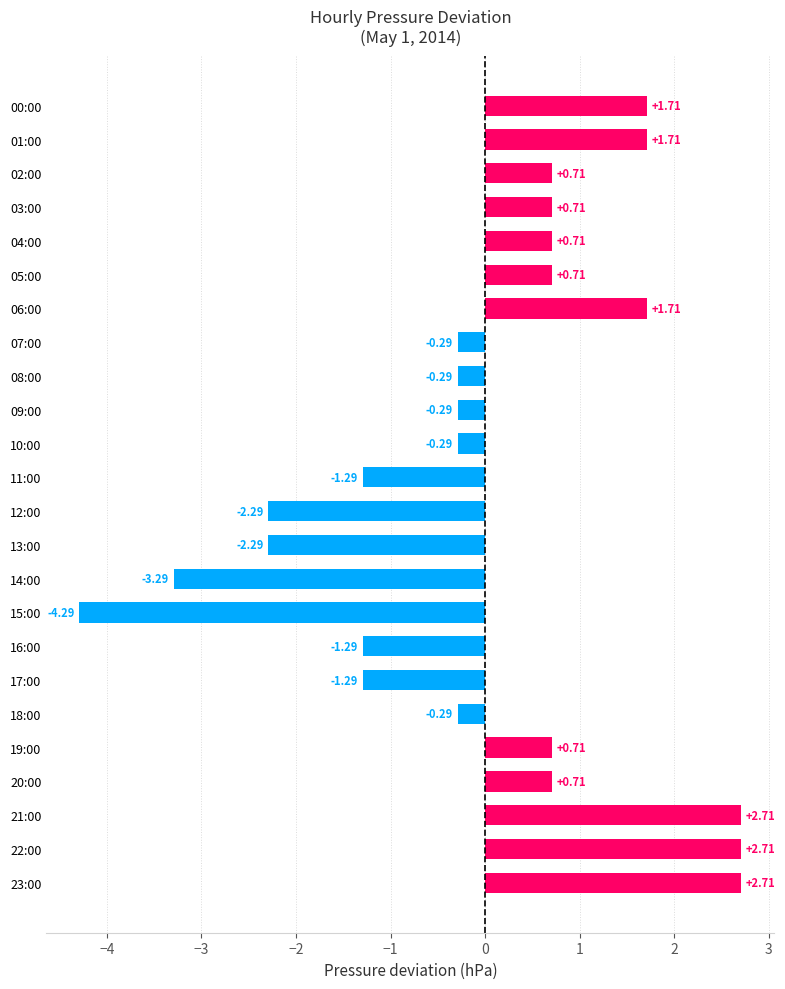

What is the sum of the values at 12:00 and 11:00?

-3.6